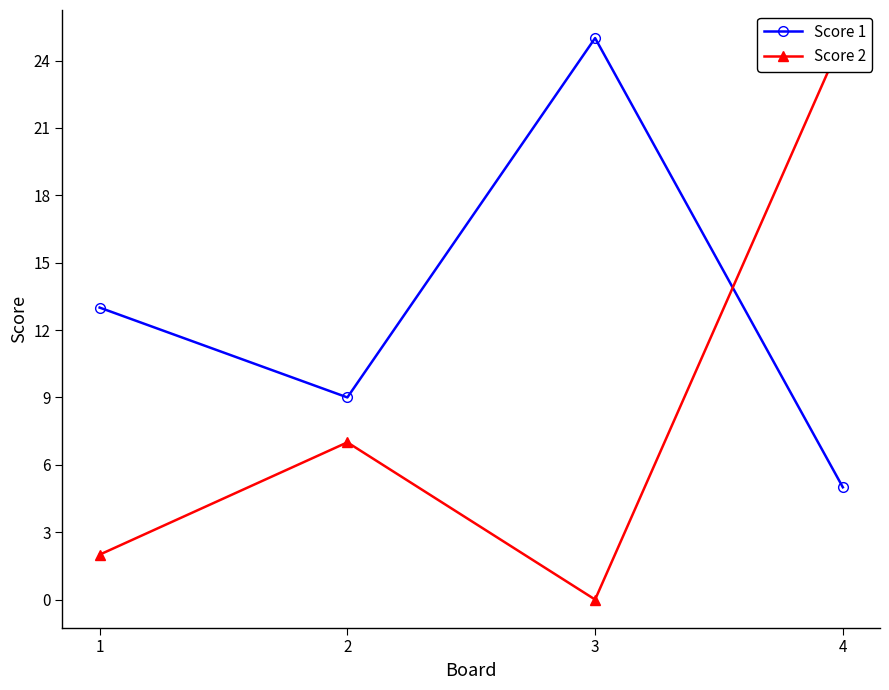

What is the lowest value of the Score 1 series?

5